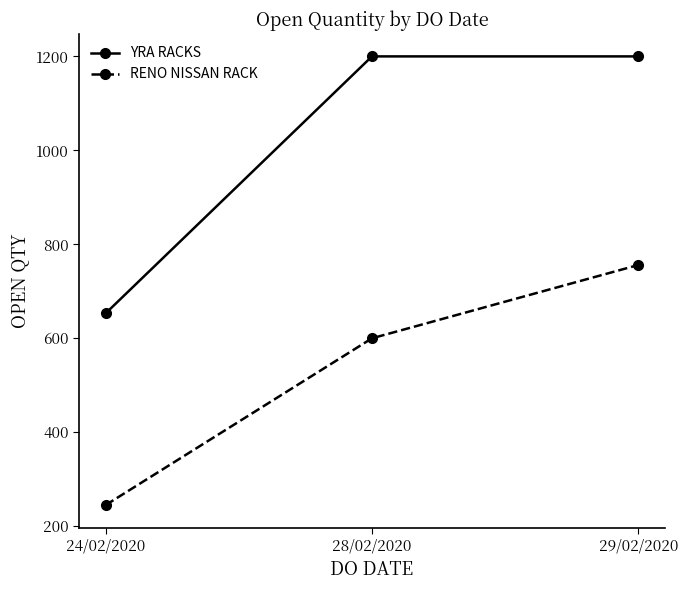

The YRA RACKS series shows 653 at 24/02/2020. True or false?

True